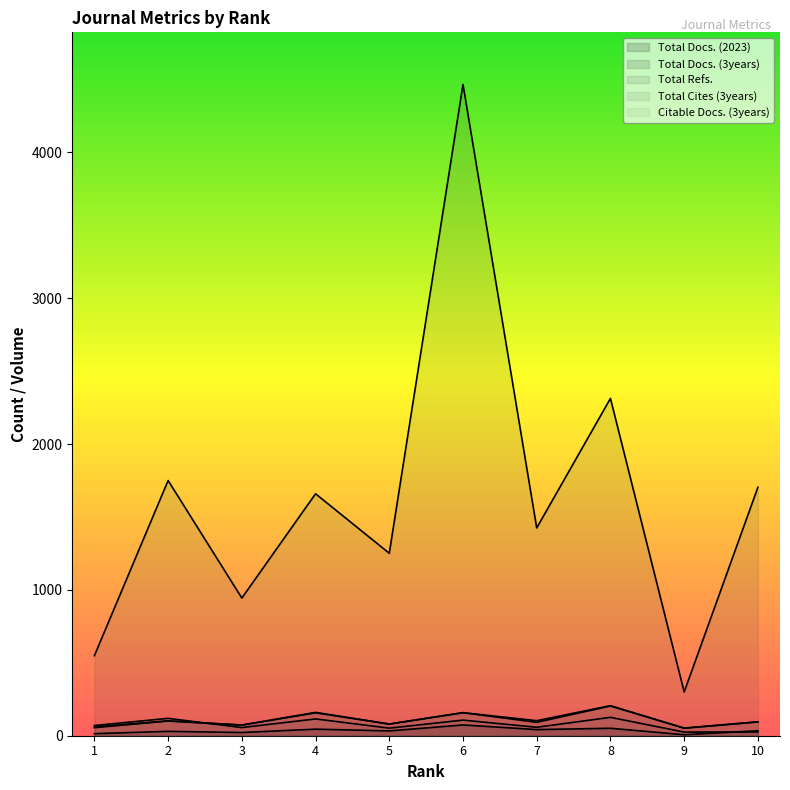

The value of Citable Docs. (3years) at 6 is 158. True or false?

True